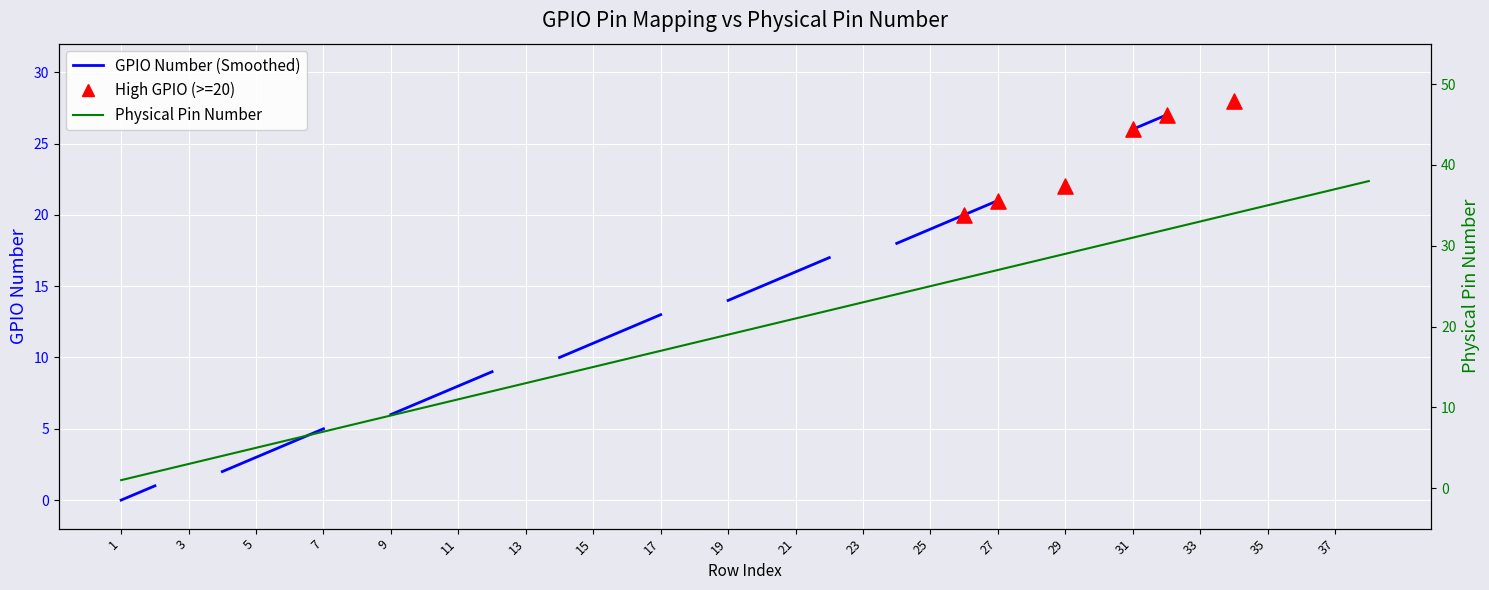

What is the change in value from 10 to 36?

+26